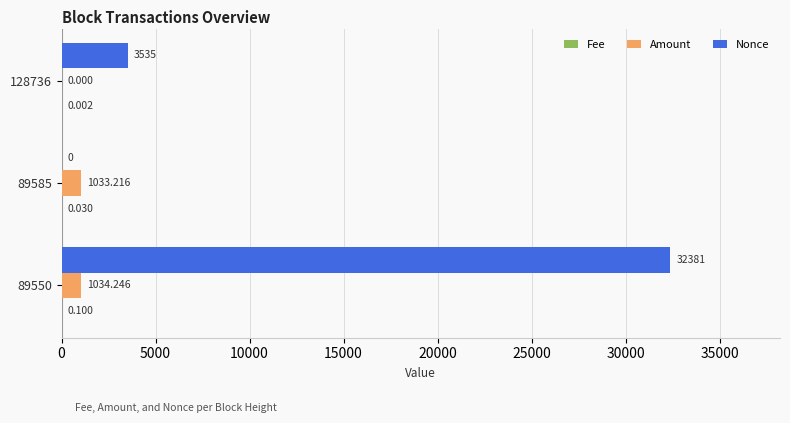

Which series has the largest total across all categories?

Nonce